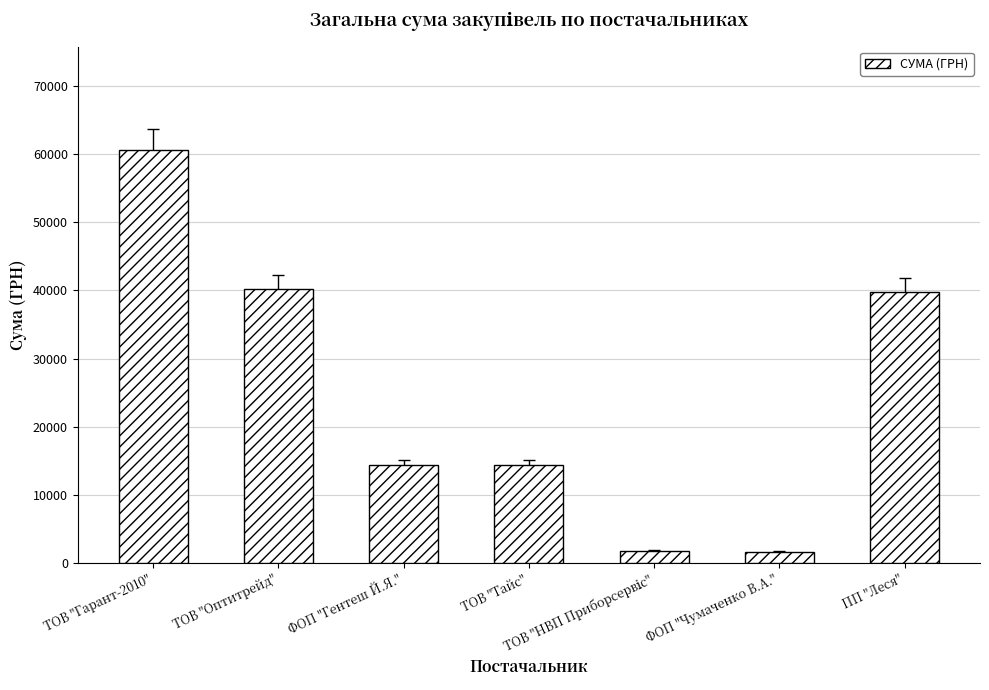

Read the value at ФОП "Чумаченко В.А.".

1647.0